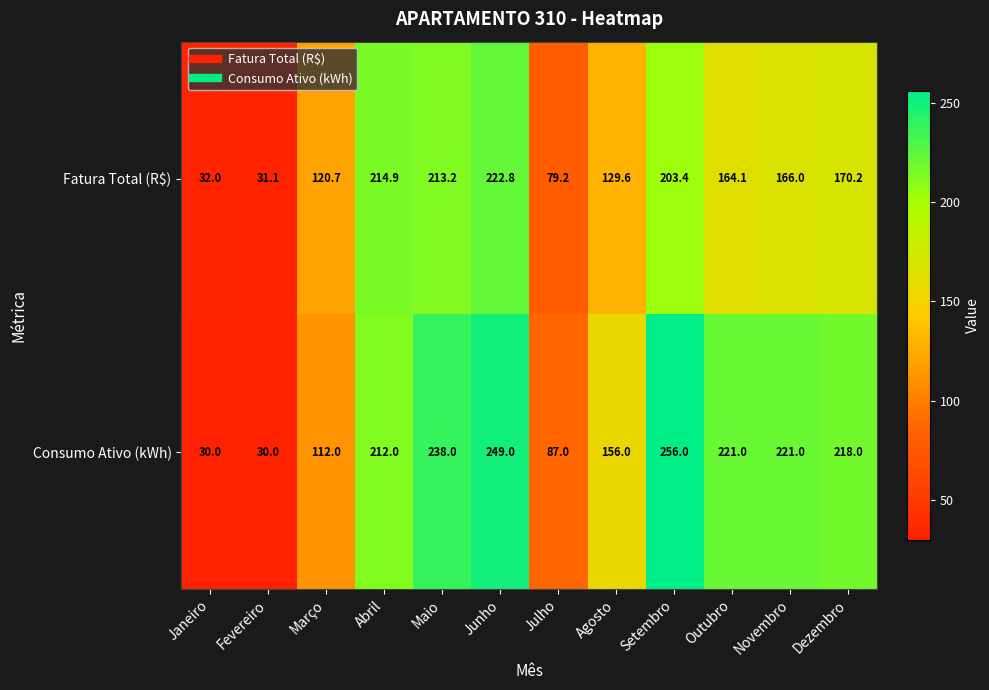

What is the average value of the Fatura Total (R$) series?

145.6